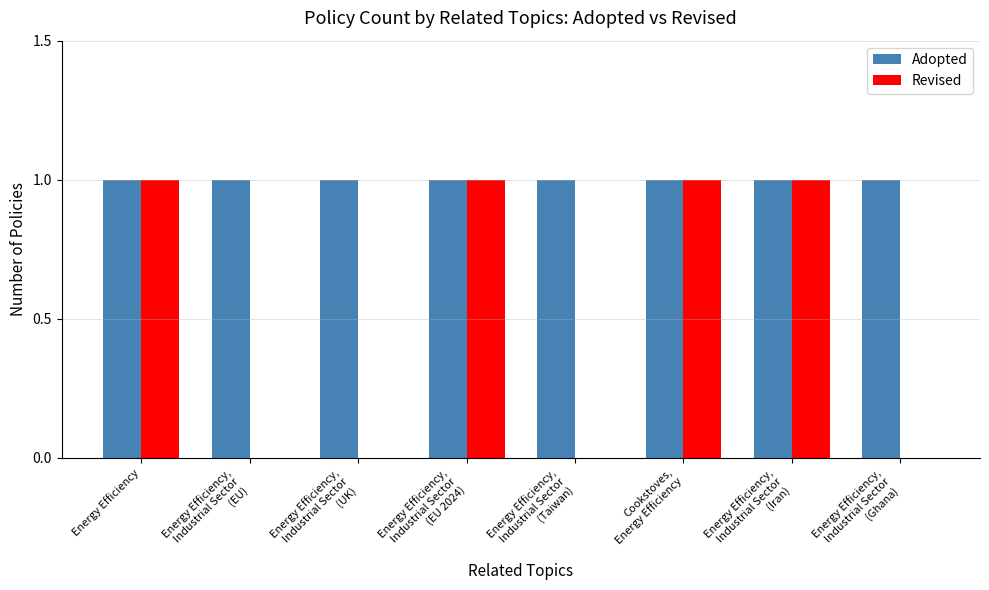

What is the sum of all Revised values?

4